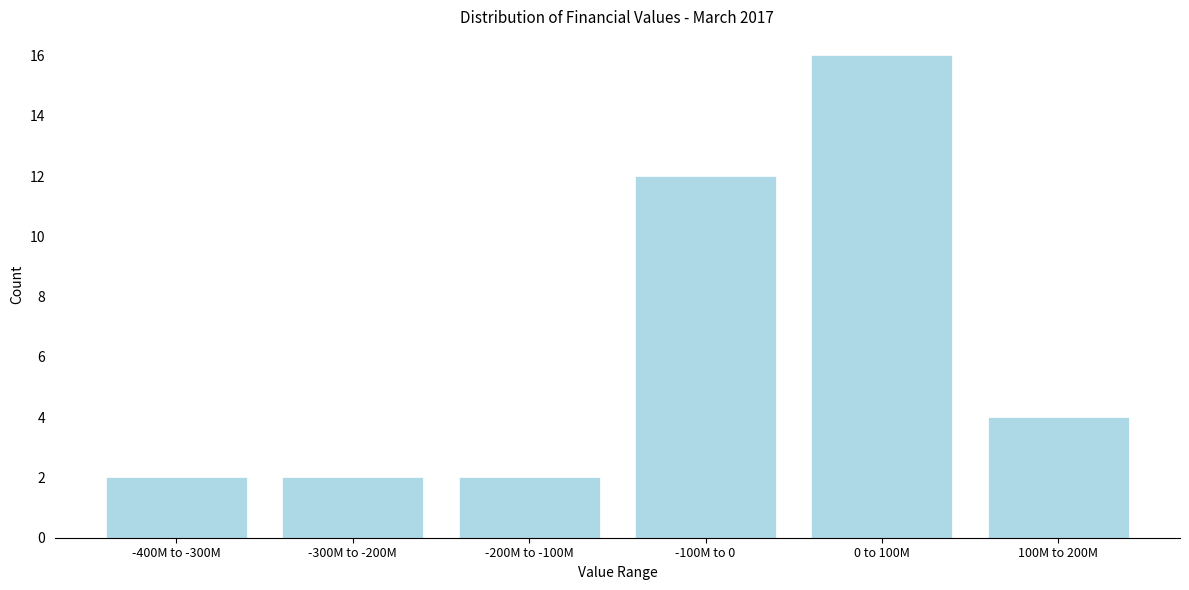

Reading left to right, list all the values displayed in this chart.

-400M to -300M=2	-300M to -200M=2	-200M to -100M=2	-100M to 0=12	0 to 100M=16	100M to 200M=4